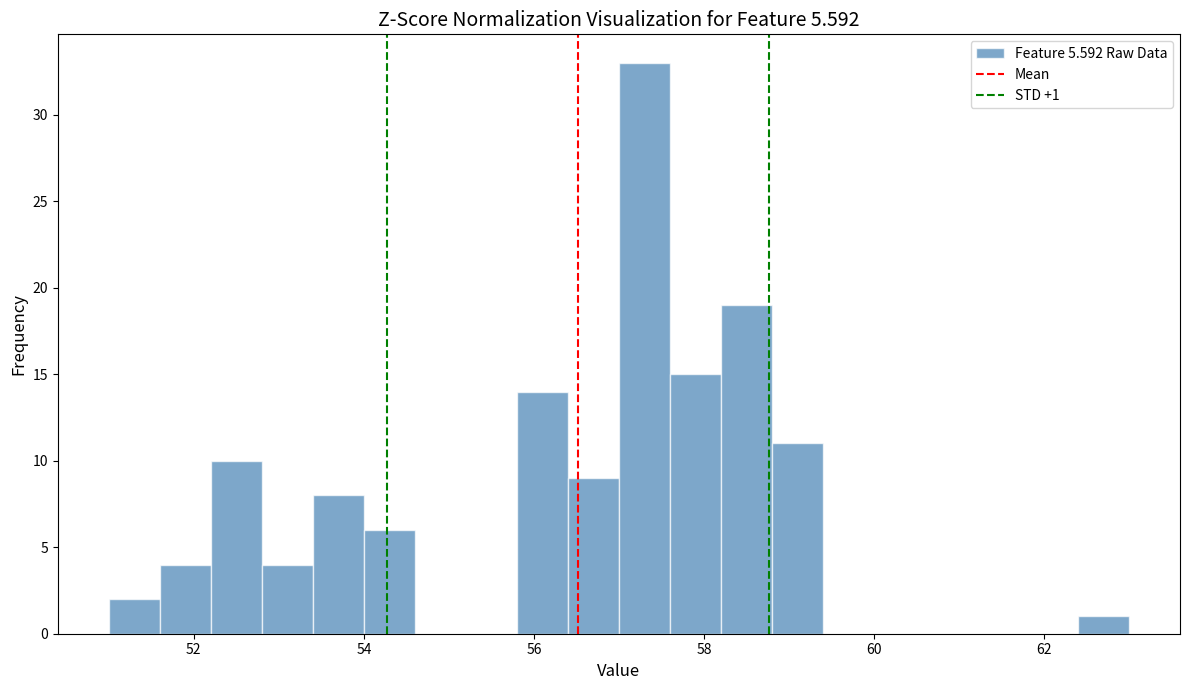

Around what value on the x-axis is the tallest bar? Give the approximate position of its centre, as read against the axis.

57.4